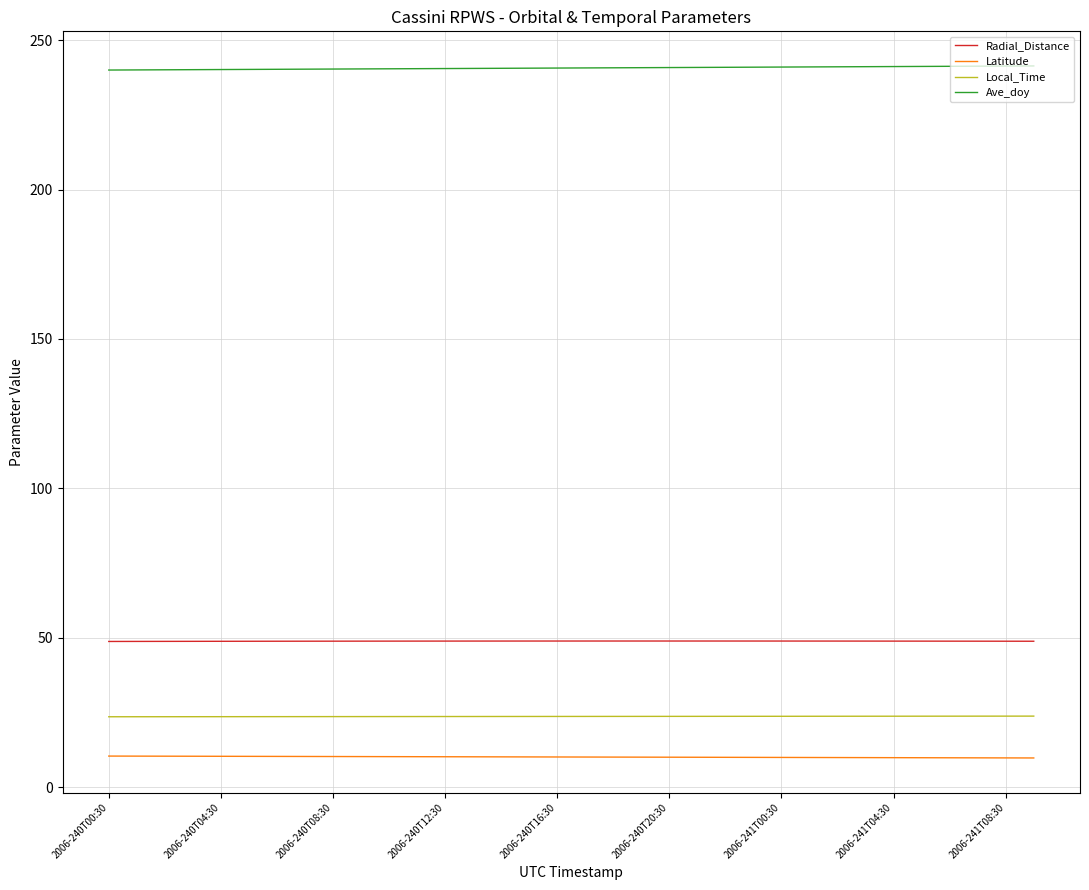

List the series in order of their peak value, lowest first.

Latitude, Local_Time, Radial_Distance, Ave_doy